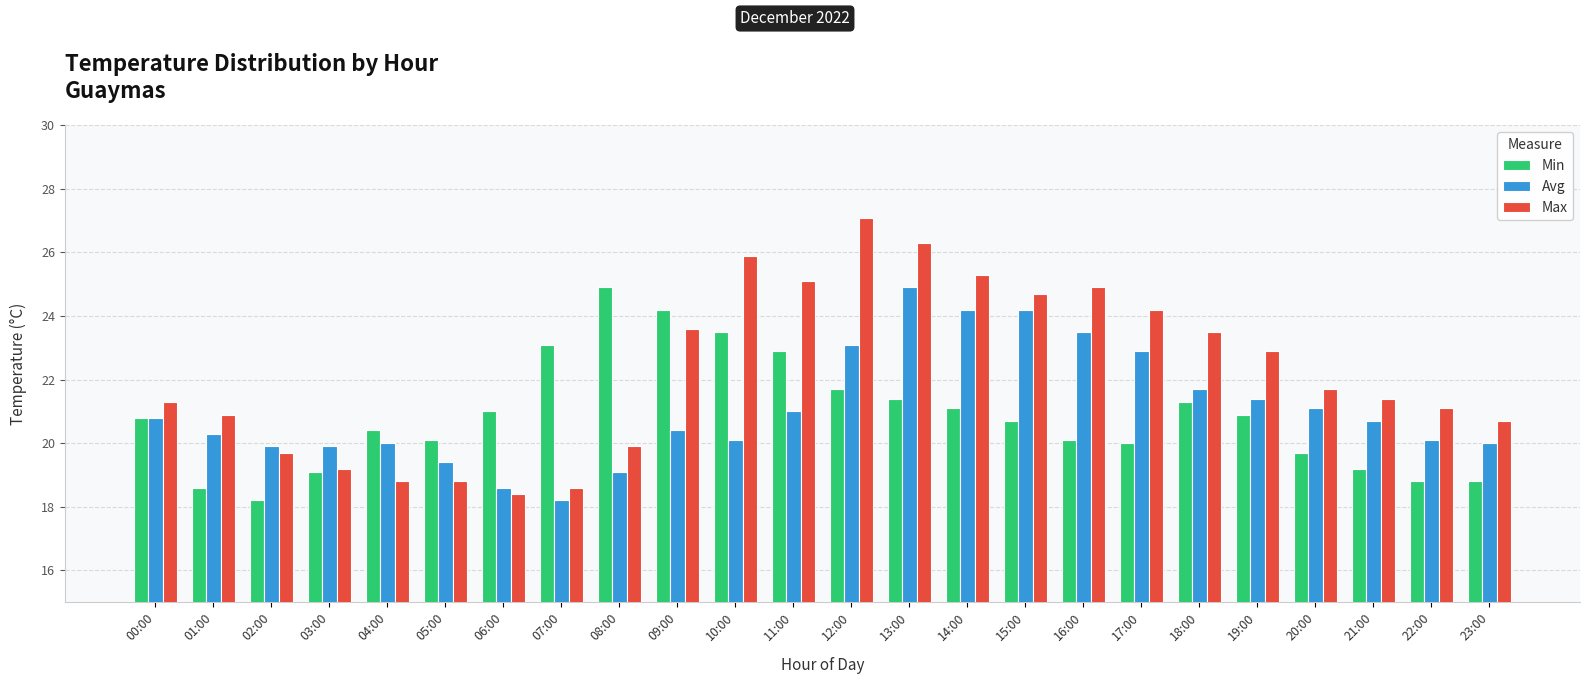

Reading left to right, what are all the values shown in this chart?

Min: 20.8	18.6	18.2	19.1	20.4	20.1	21.0	23.1	24.9	24.2	23.5	22.9	21.7	21.4	21.1	20.7	20.1	20.0	21.3	20.9	19.7	19.2	18.8	18.8
Avg: 20.8	20.3	19.9	19.9	20.0	19.4	18.6	18.2	19.1	20.4	20.1	21.0	23.1	24.9	24.2	24.2	23.5	22.9	21.7	21.4	21.1	20.7	20.1	20.0
Max: 21.3	20.9	19.7	19.2	18.8	18.8	18.4	18.6	19.9	23.6	25.9	25.1	27.1	26.3	25.3	24.7	24.9	24.2	23.5	22.9	21.7	21.4	21.1	20.7